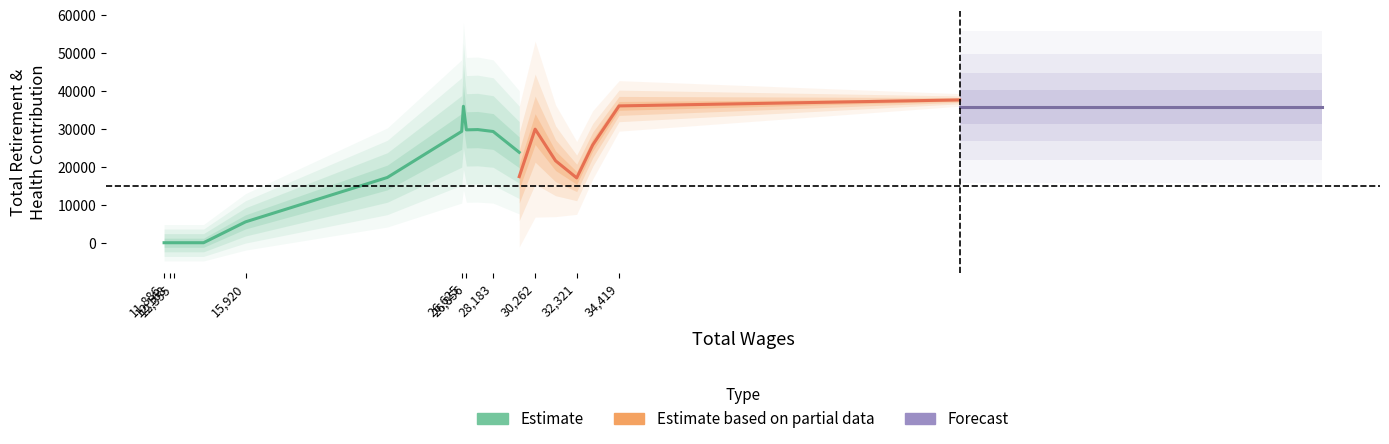

The value of Total Retirement & Health Contribution at 34419 is 14429. True or false?

False